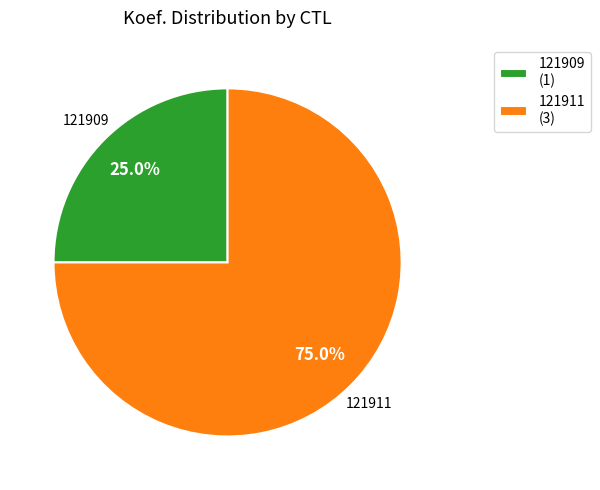

Rank the categories by value from highest to lowest.

121911, 121909